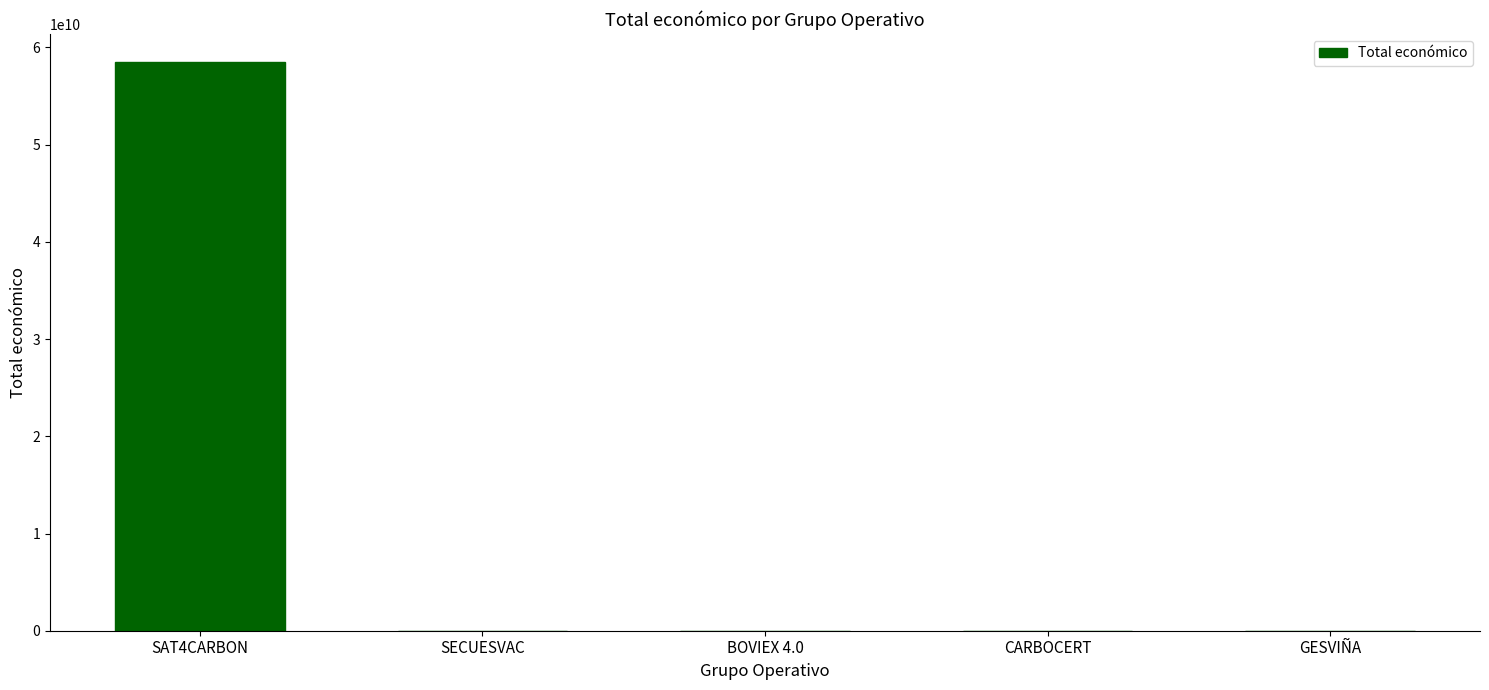

At which label is the value closest to 29231745302?

GESVIÑA